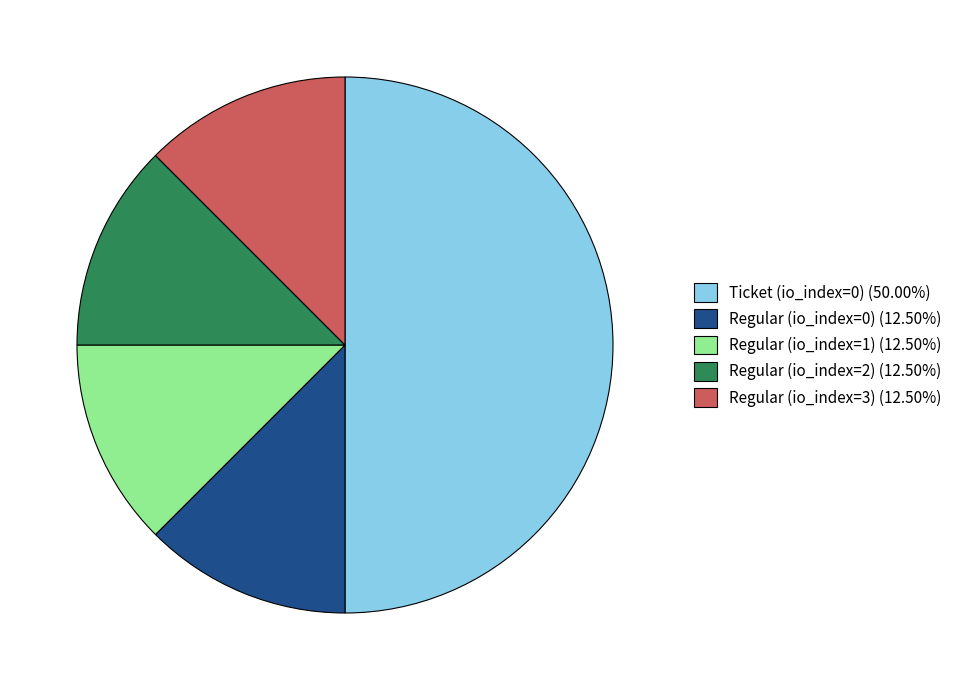

Approximately how many times larger is the value at Ticket (io_index=0) (50.00%) compared to Regular (io_index=2) (12.50%)?

4.0